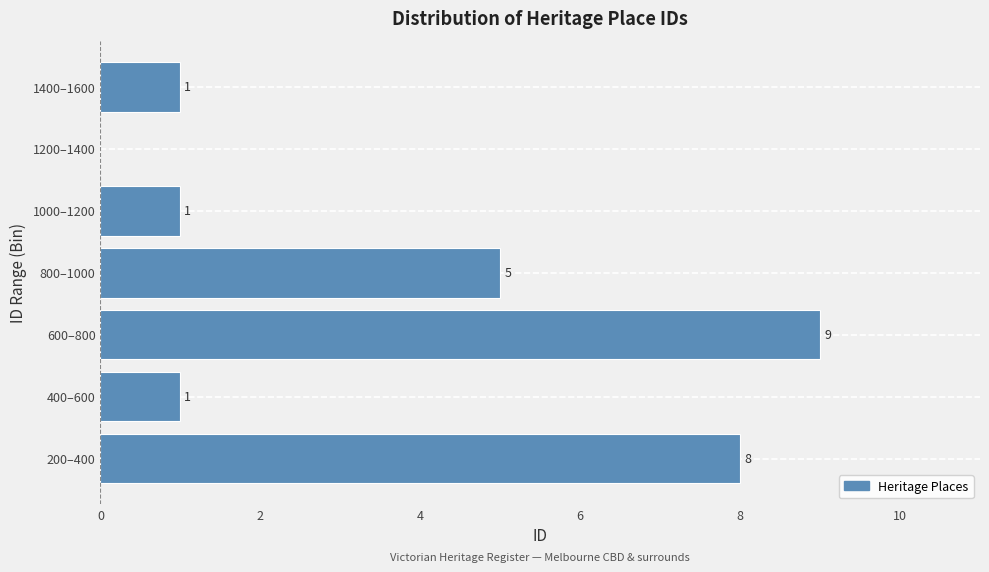

Reading top to bottom, extract all data points from this chart.

1400–1600=1	1200–1400=0	1000–1200=1	800–1000=5	600–800=9	400–600=1	200–400=8